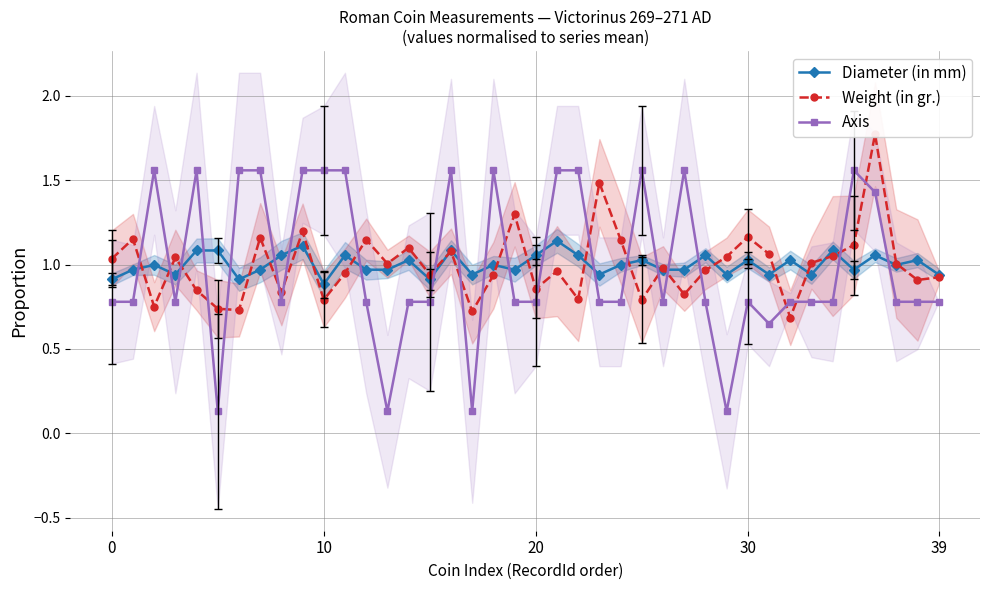

How many times do Diameter (in mm) and Axis cross each other?

20